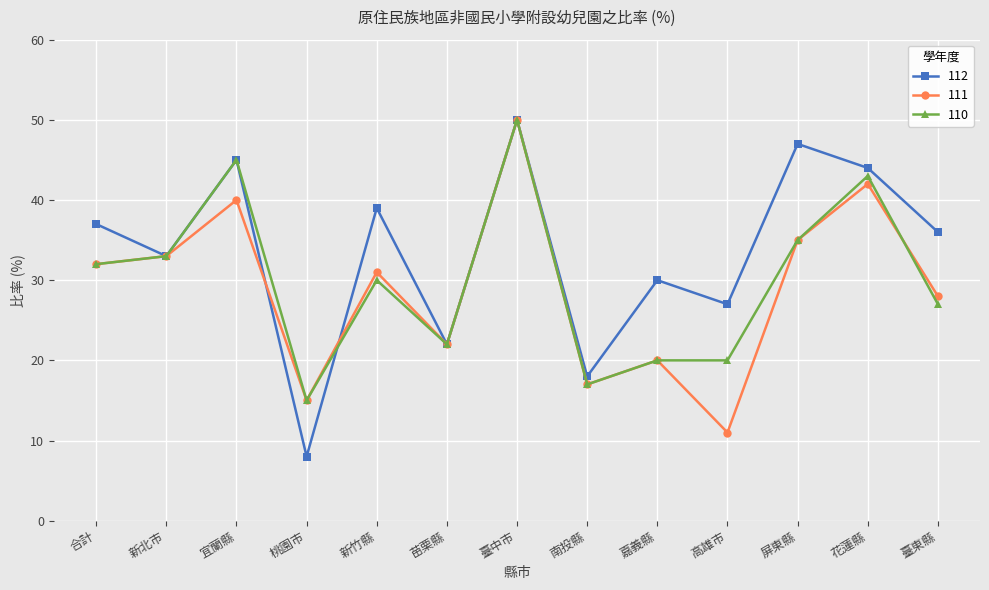

List the labels in order of 112 value, smallest first.

桃園市, 南投縣, 苗栗縣, 高雄市, 嘉義縣, 新北市, 臺東縣, 合計, 新竹縣, 花蓮縣, 宜蘭縣, 屏東縣, 臺中市